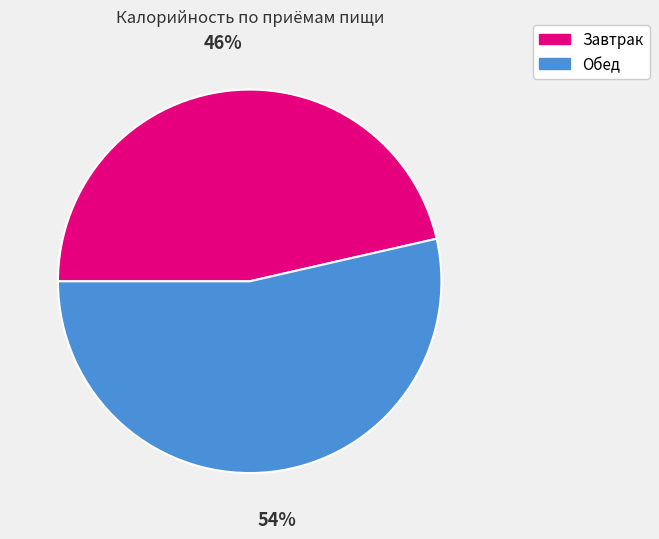

Combined, do Обед and Завтрак account for over 50%?

Yes